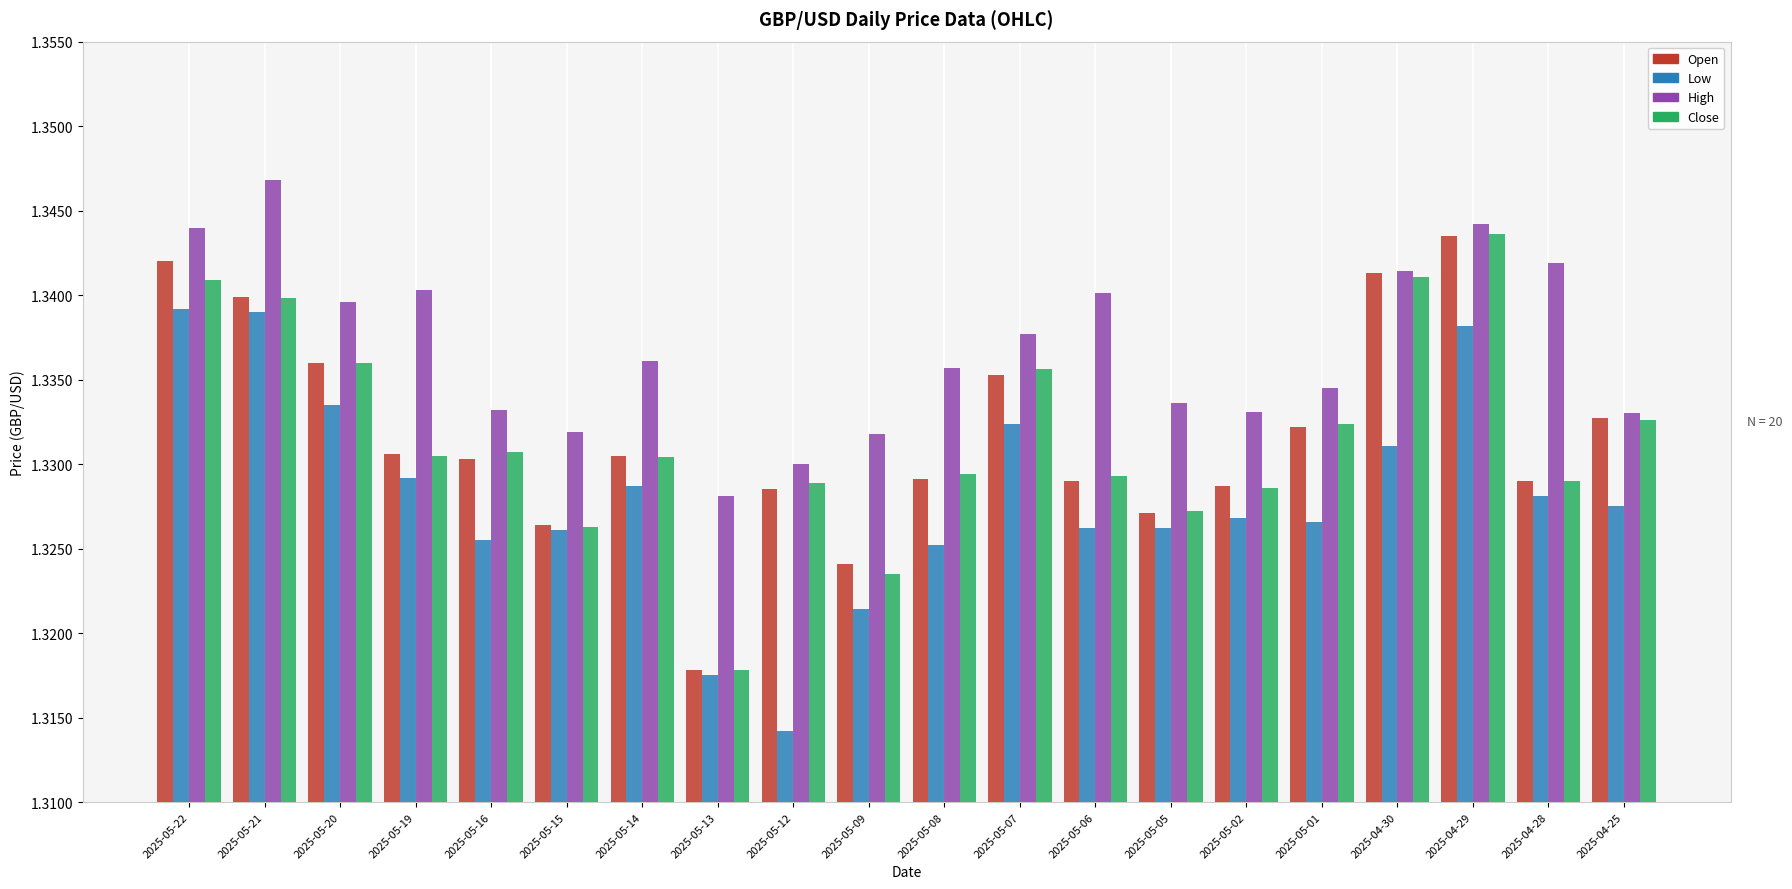

How many bars are there in total?

80